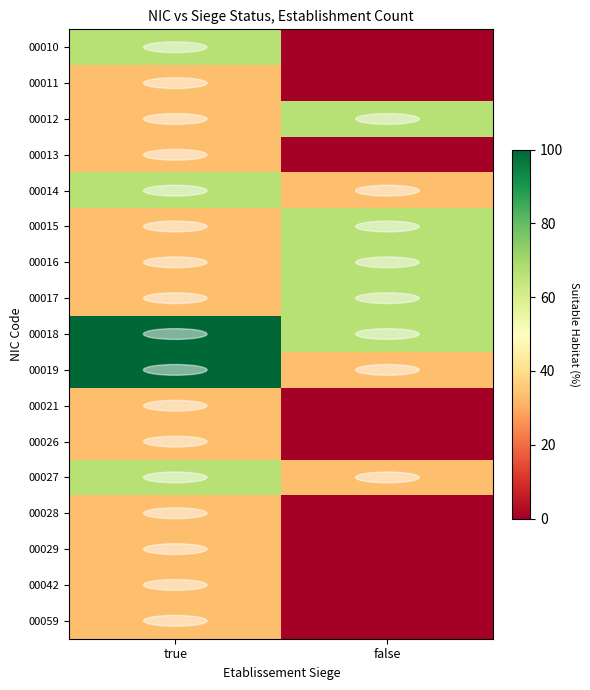

At true, list the series in order from smallest to largest.

00011, 00012, 00013, 00015, 00016, 00017, 00021, 00026, 00028, 00029, 00042, 00059, 00010, 00014, 00027, 00018, 00019